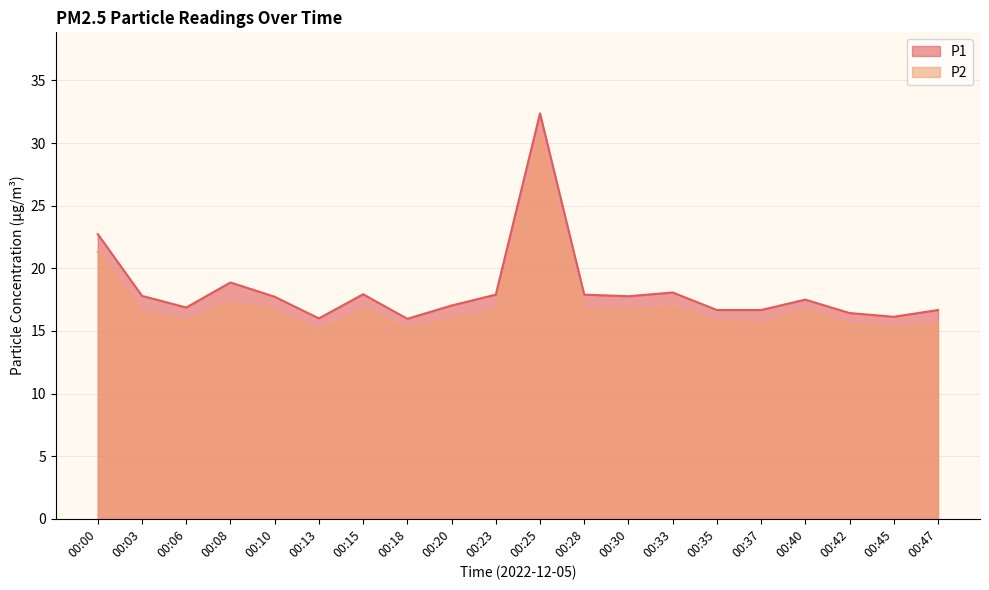

Between 00:23 and 00:28, which series saw the biggest shift?

P2